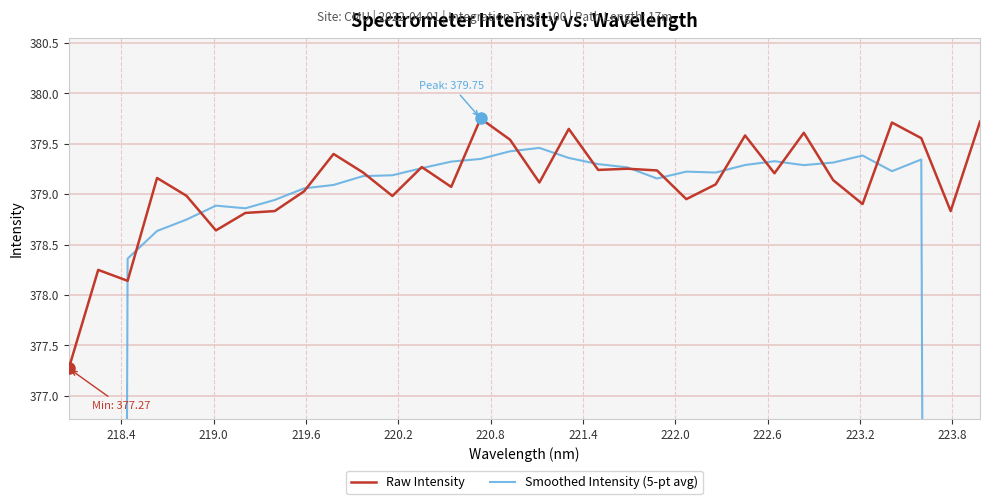

Rank the series by their average value, from highest to lowest.

Raw Intensity, Smoothed Intensity (5-pt avg)